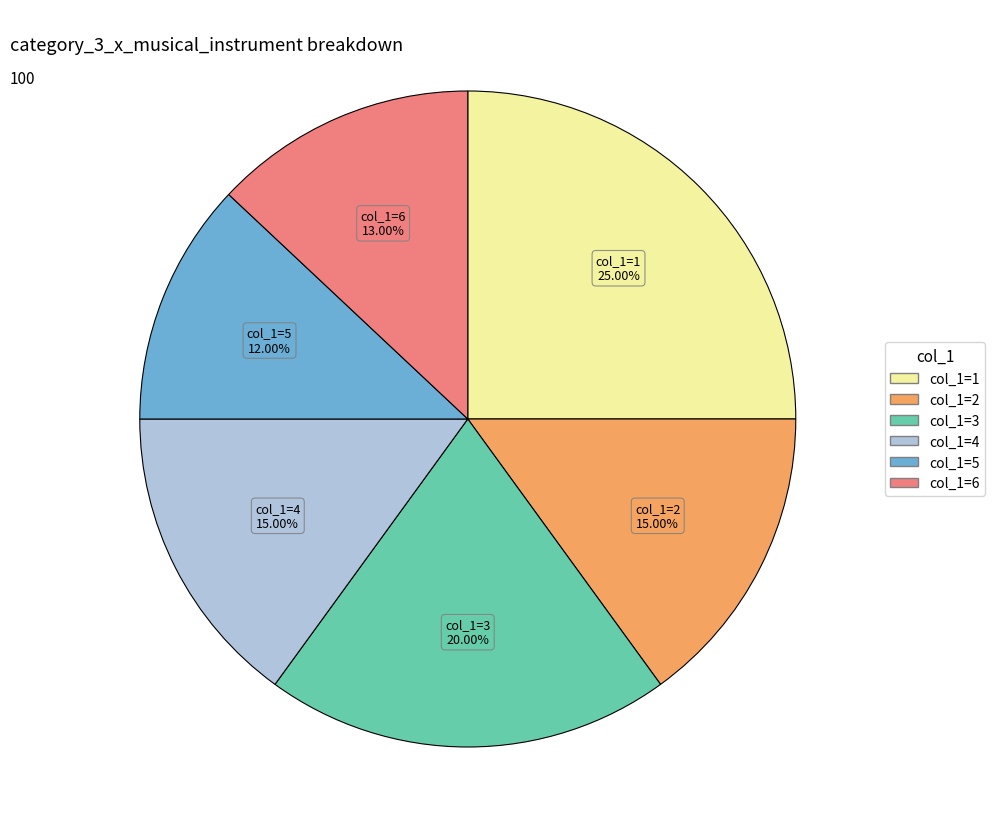

Is there any slice that represents more than half of the pie?

No